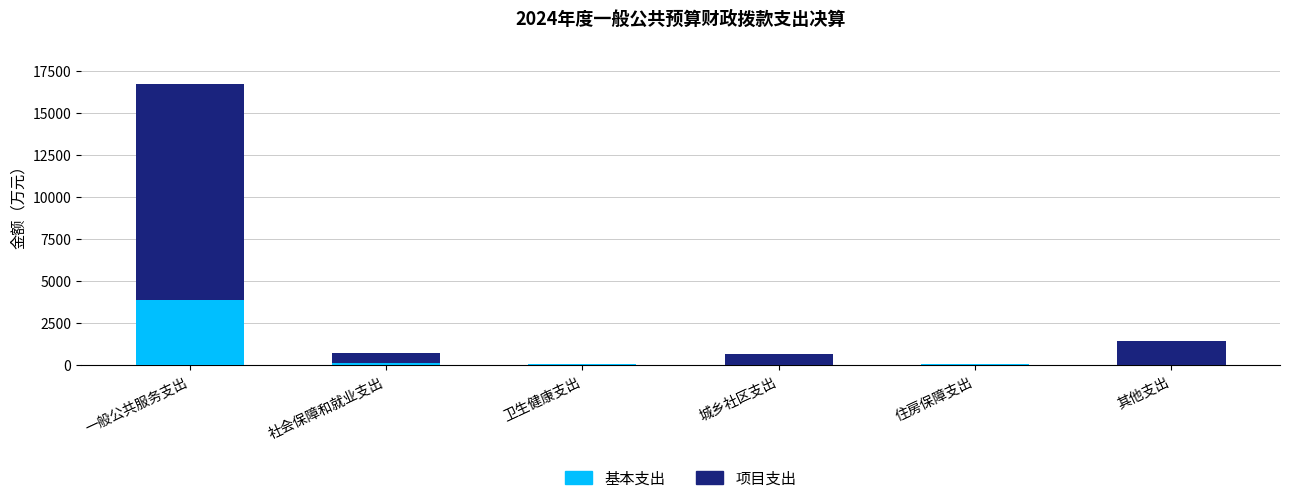

What is the highest value of the 基本支出 series?

3869.5